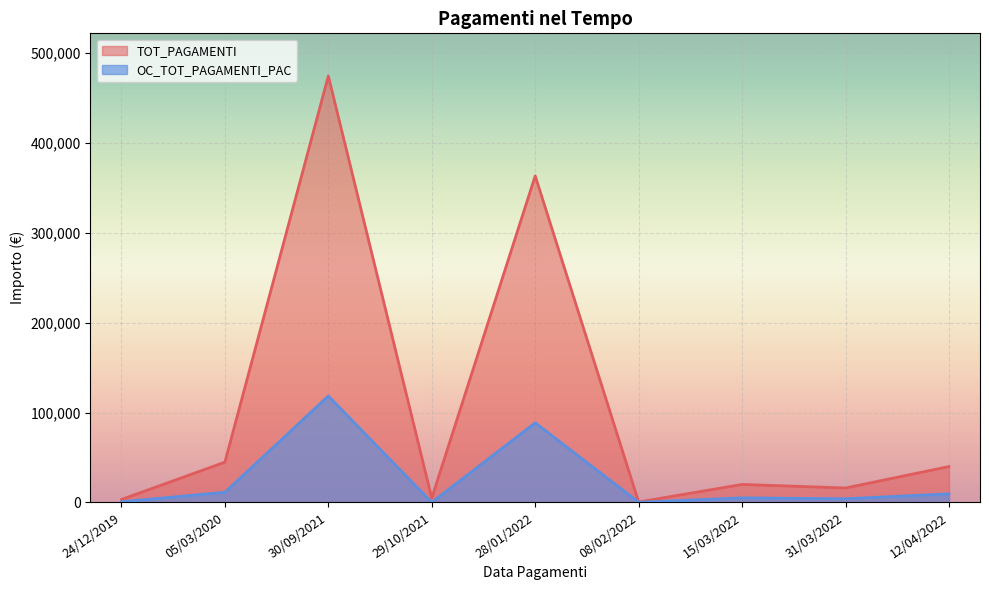

True or false: TOT_PAGAMENTI and OC_TOT_PAGAMENTI_PAC intersect in this chart.

False